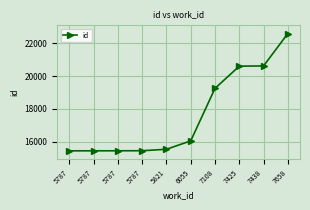

Is this an area chart (filled region under the line)?

No